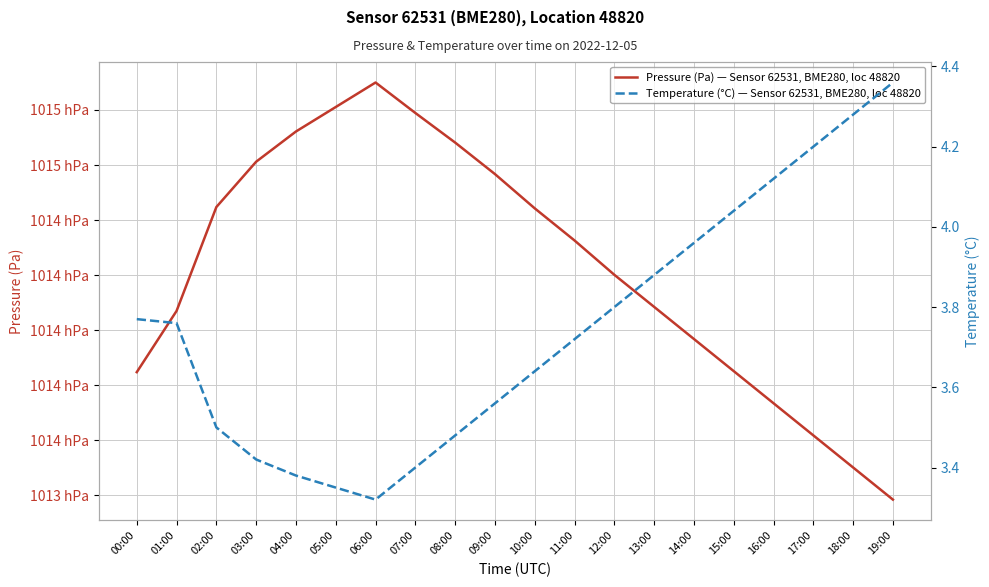

Which series changed the most between 00:00 and 19:00?

Pressure (Pa) — Sensor 62531, BME280, loc 48820